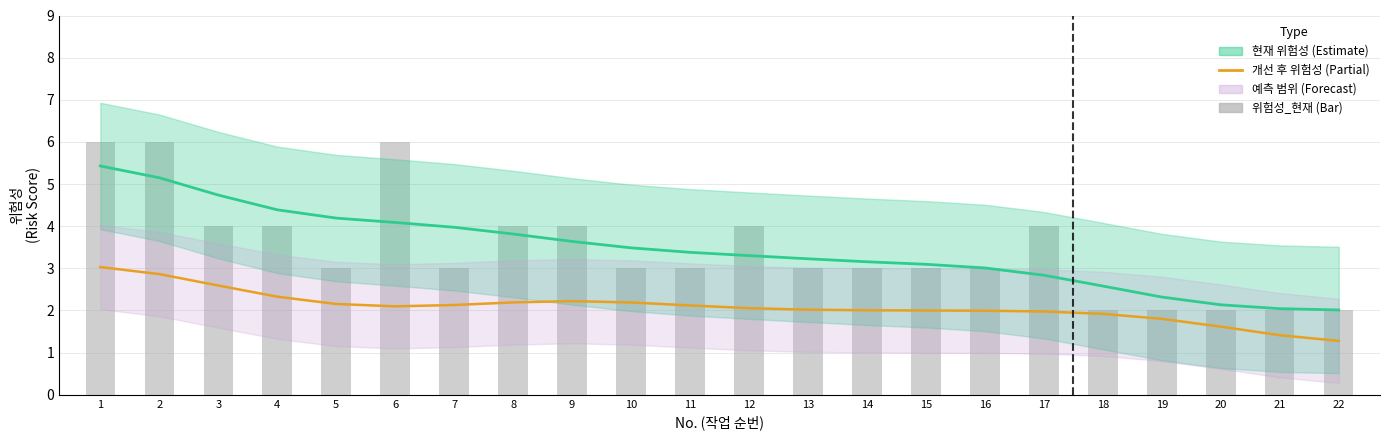

Rank the series at 16 from highest to lowest value.

현재 위험성 추정, 위험성_현재, 개선 후 위험성 추정